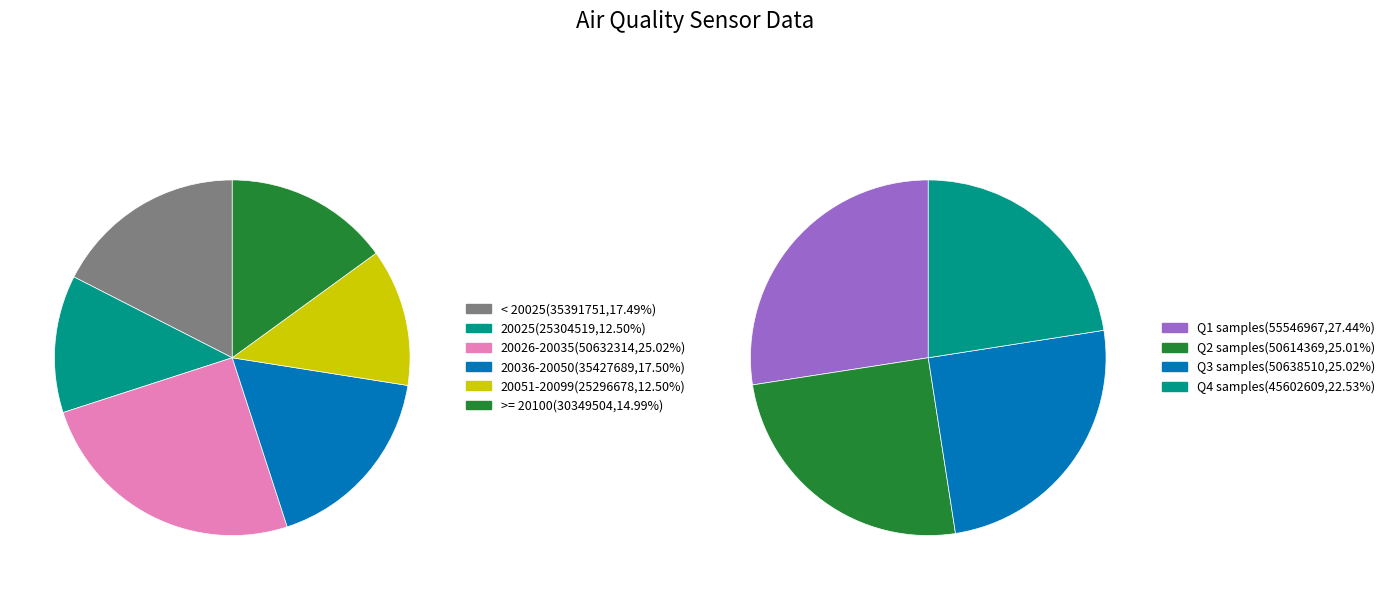

Does 11 account for over 50% of the chart?

No